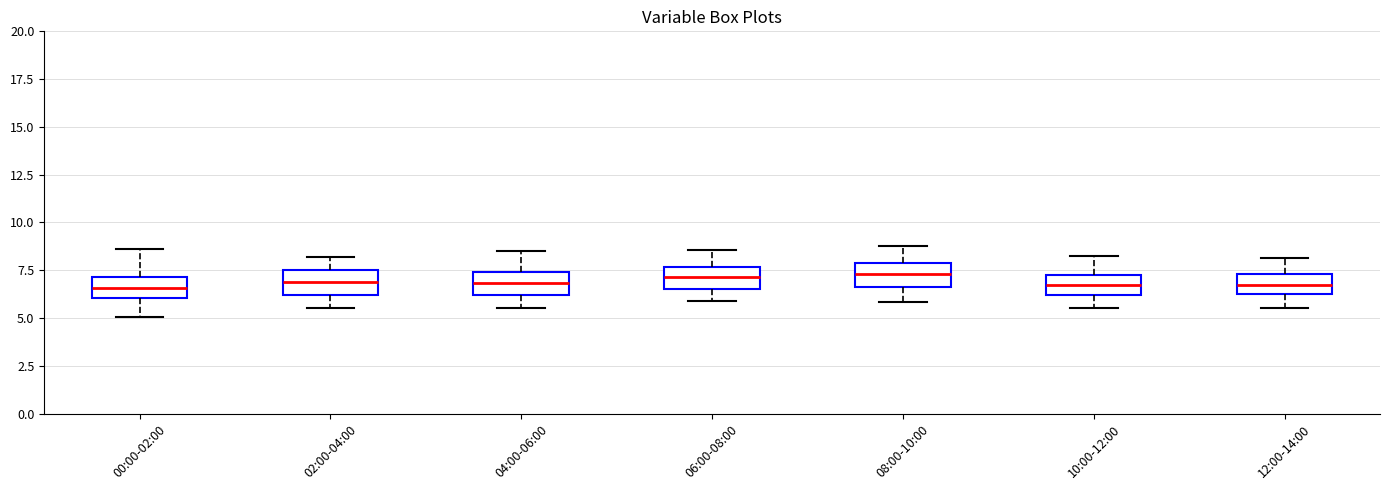

Where is the upper edge of the box for 04:00-06:00 on the y-axis? The values are not printed on the chart, so give them approximately, as read against the axis.

7.5